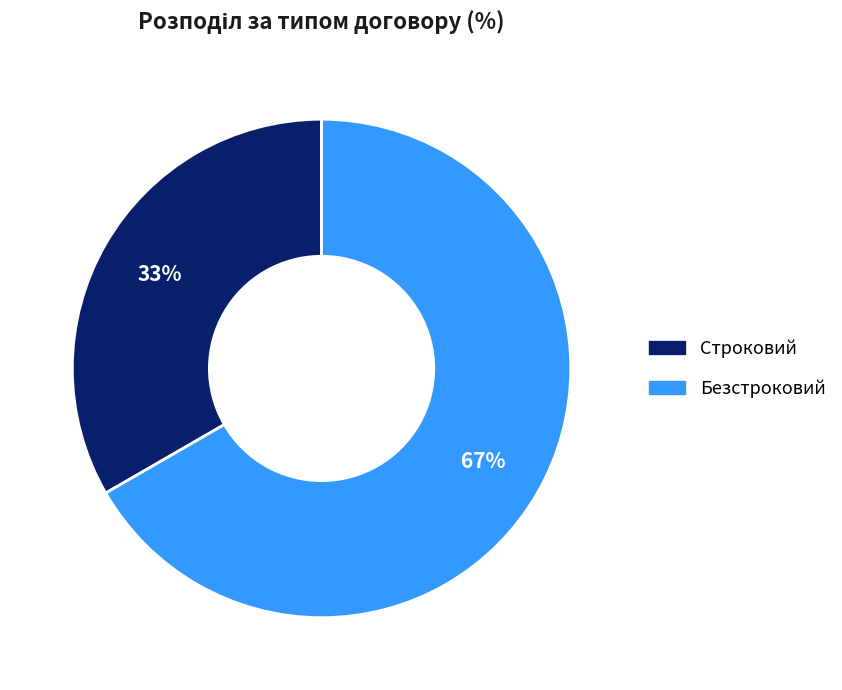

Is the sum of Безстроковий and Строковий greater than half?

Yes